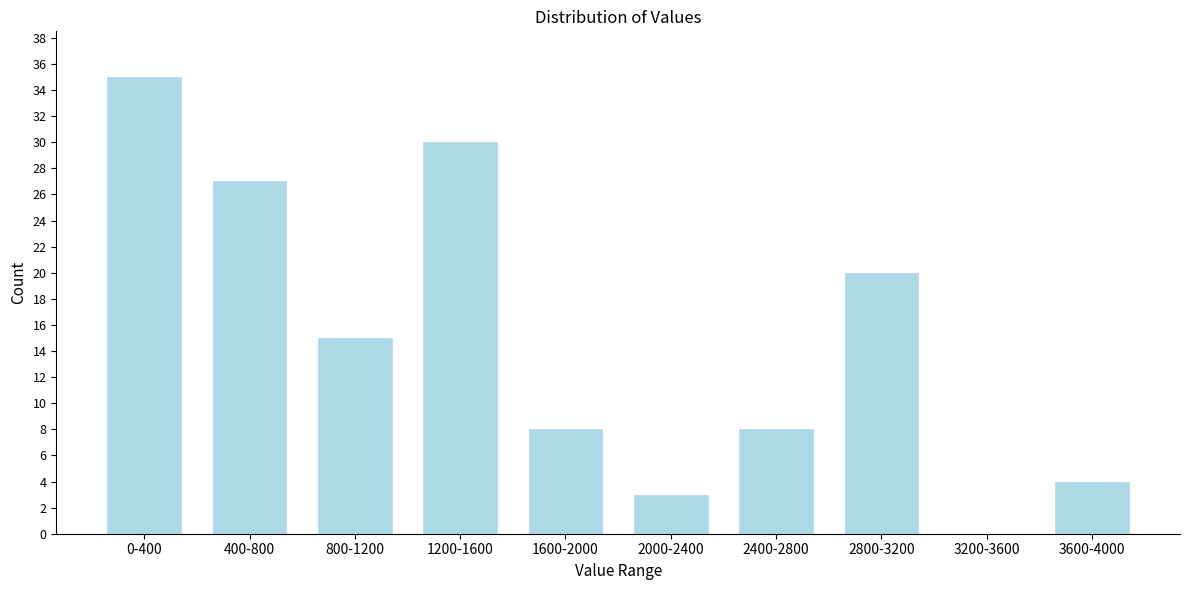

Reading left to right, what are all the values shown in this chart?

0-400=35	400-800=27	800-1200=15	1200-1600=30	1600-2000=8	2000-2400=3	2400-2800=8	2800-3200=20	3200-3600=0	3600-4000=4